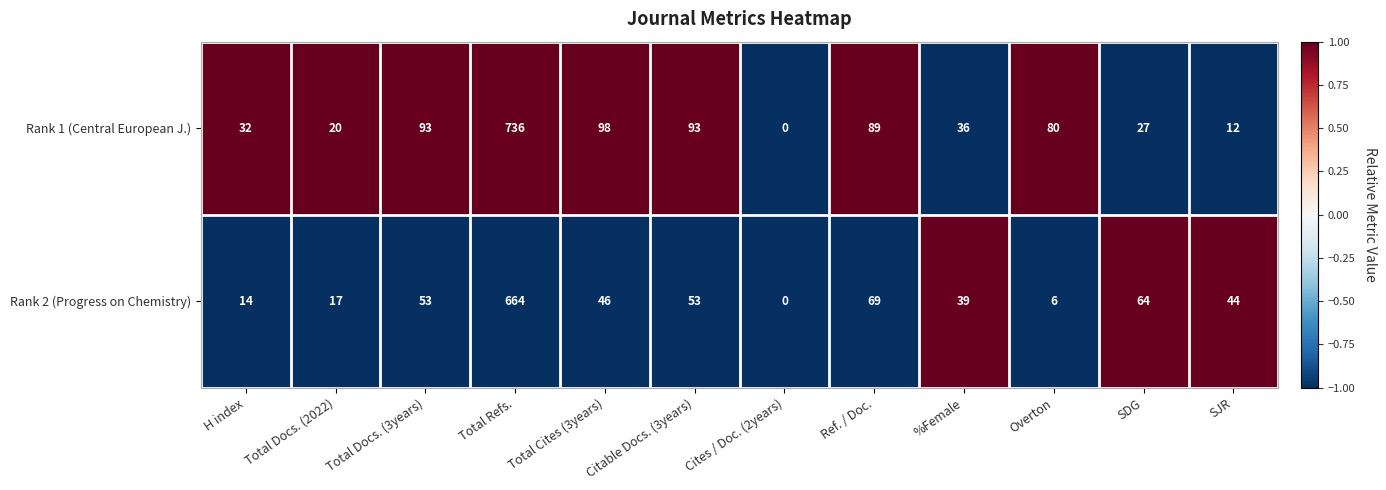

What is the greatest value displayed?

736